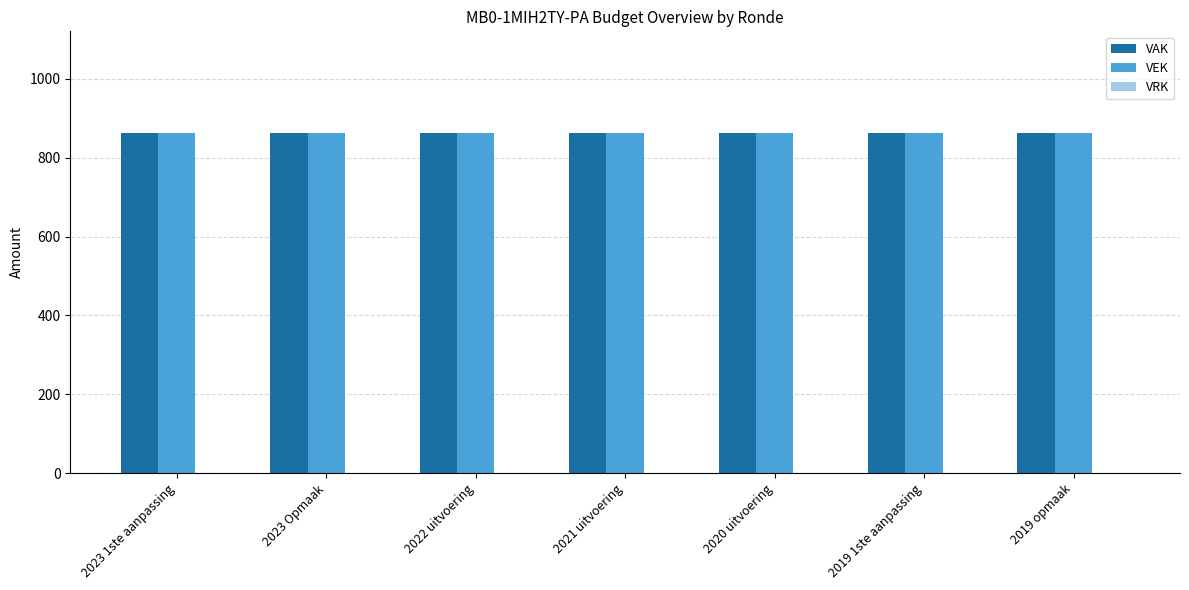

Between 2019 1ste aanpassing and 2022 uitvoering, which is larger?

2019 1ste aanpassing